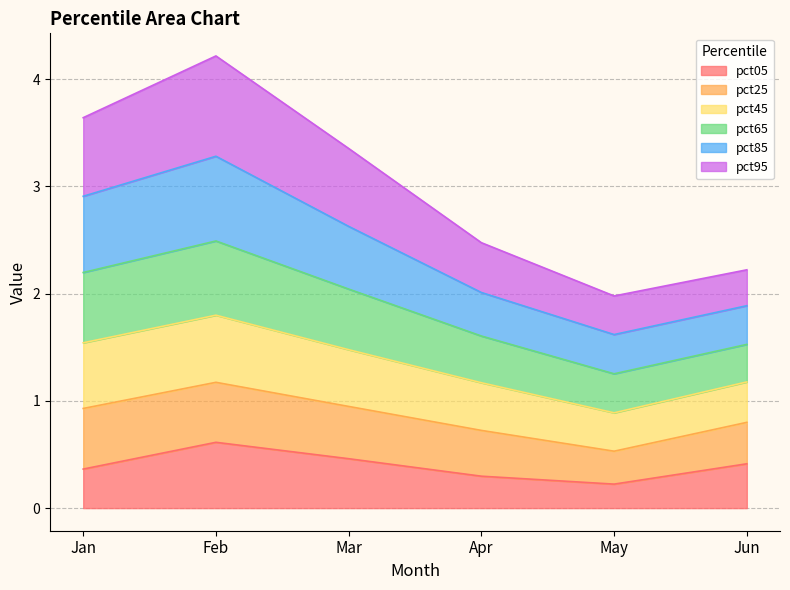

What is the maximum value for pct05?

0.6